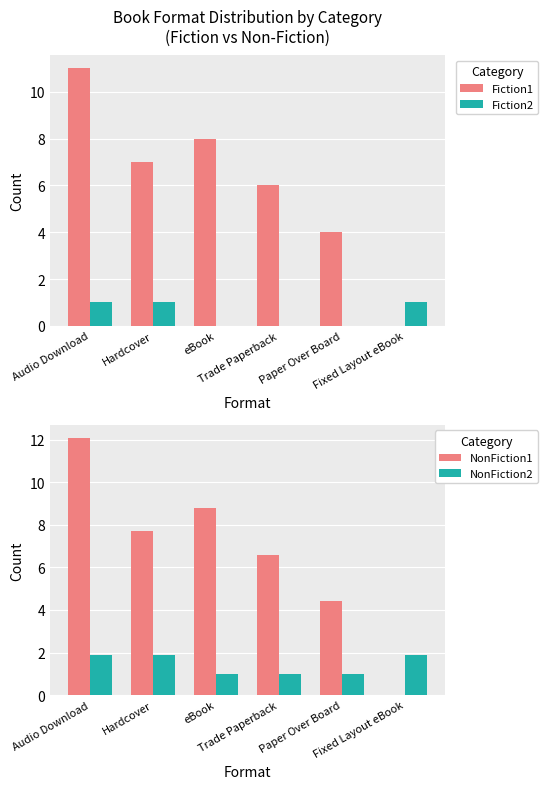

Which series has the largest total across all categories?

NonFiction1